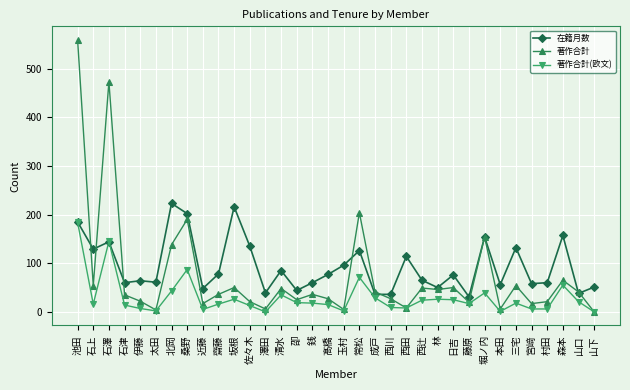

The value of 著作合計 at 西川 is 27. True or false?

True